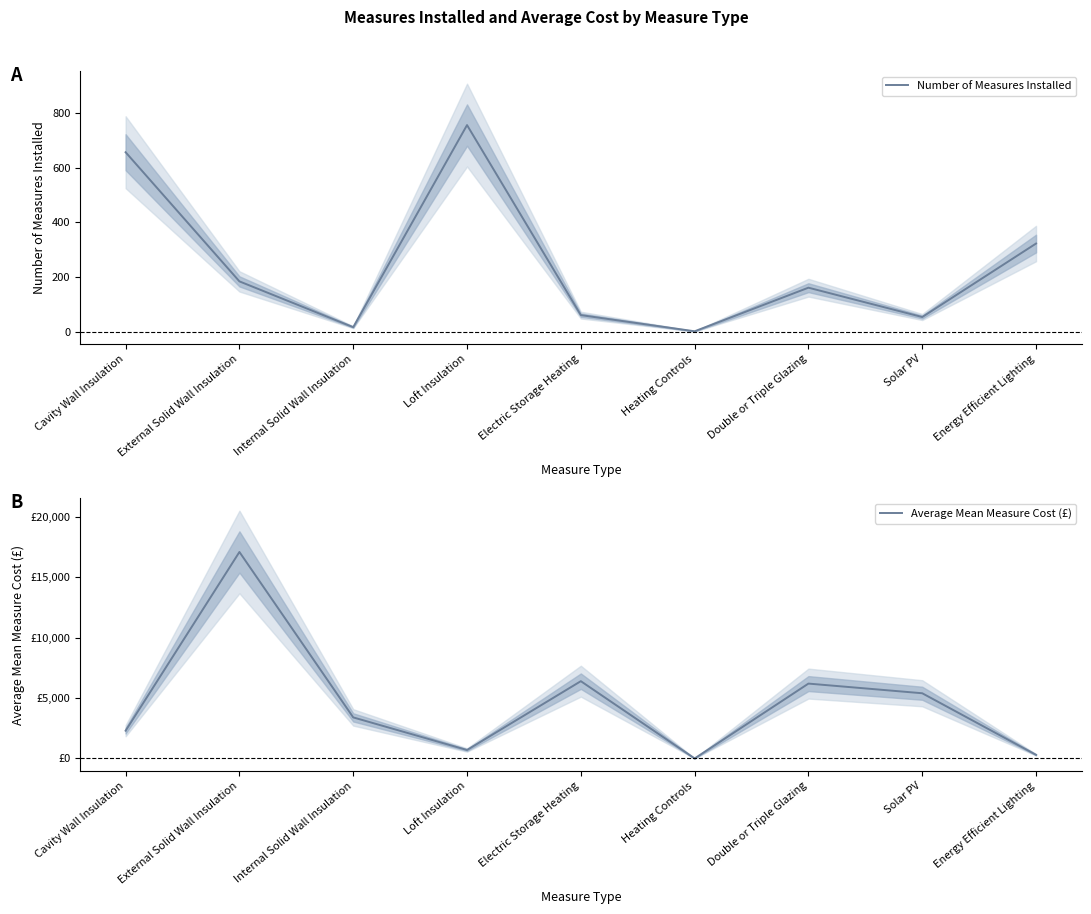

Which series ends up on top after the final intersection of Number of Measures Installed and Average Mean Measure Cost (£)?

Number of Measures Installed